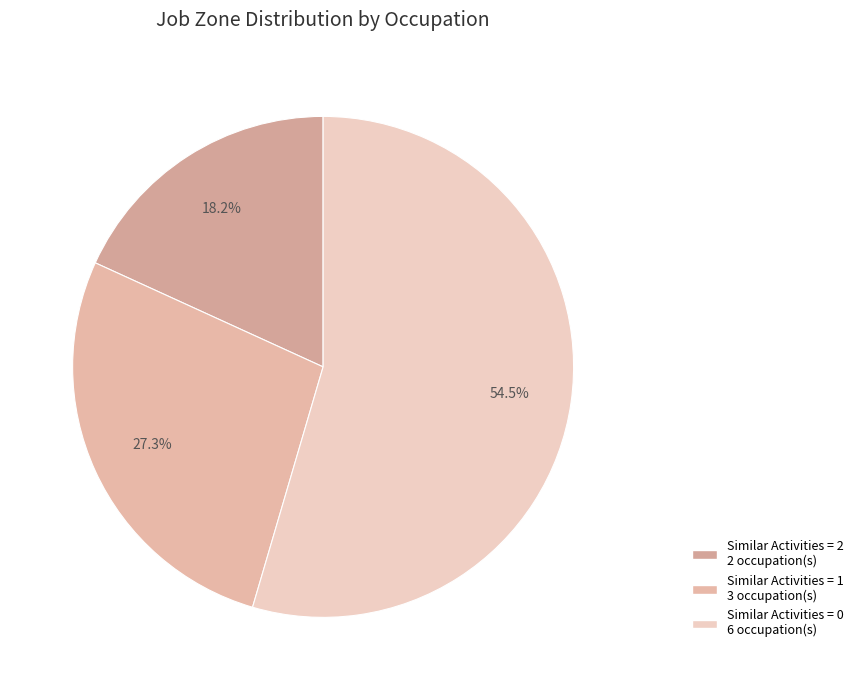

To the nearest percent, what is the difference between the largest and smallest slice percentages?

36%